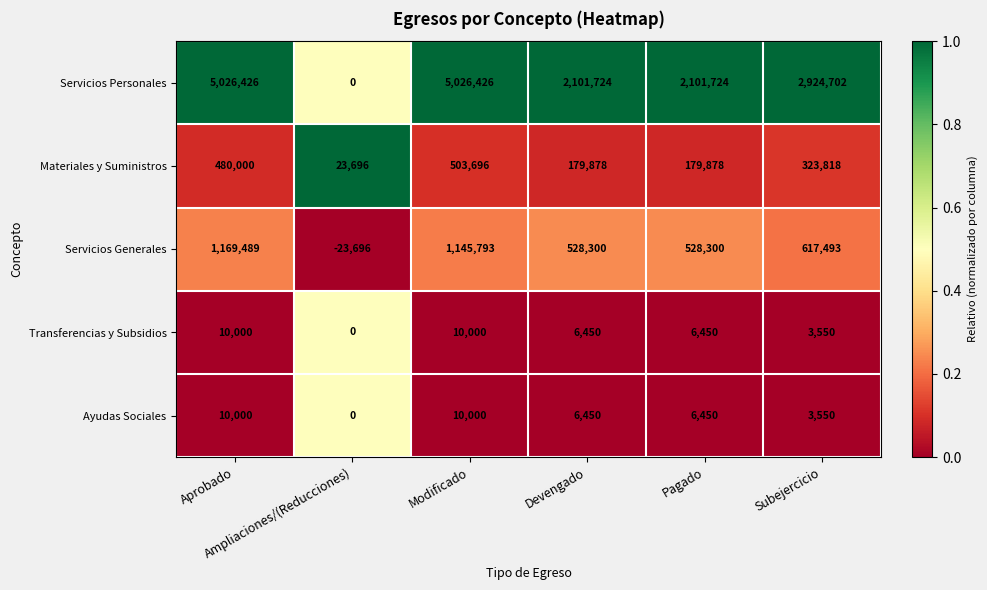

What is the maximum value shown in the chart?

5026426